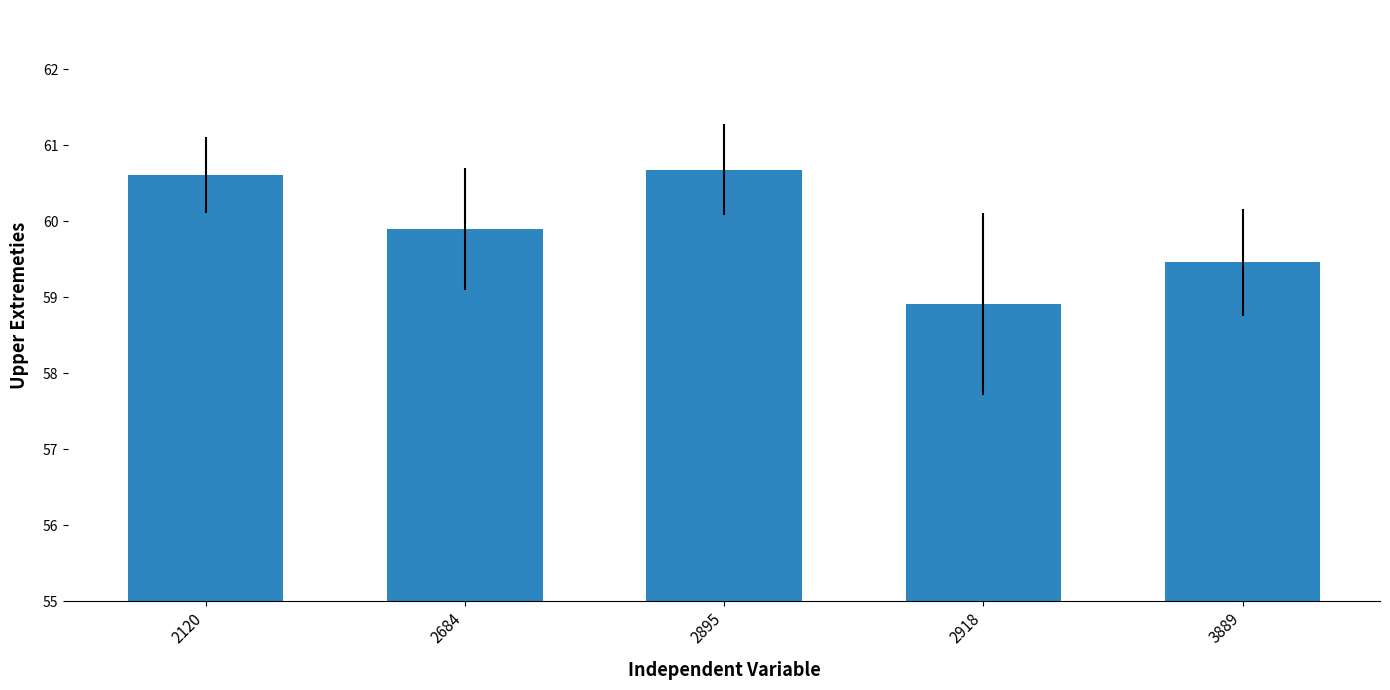

Rank the categories by value from highest to lowest.

2895, 2120, 2684, 3889, 2918